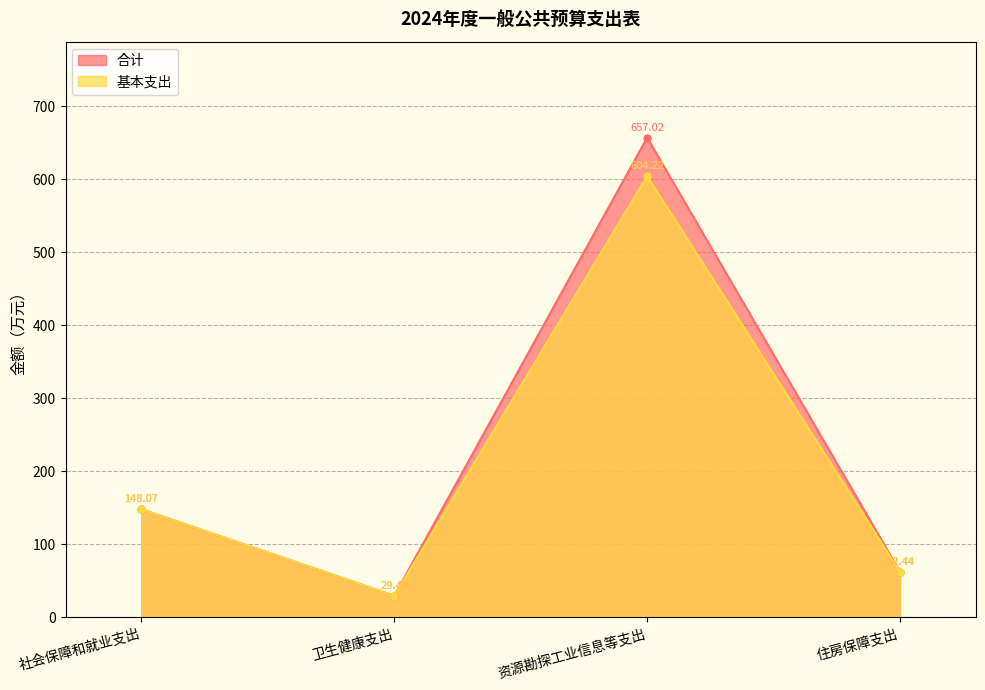

The value of 基本支出 at 卫生健康支出 is 29.5. True or false?

True